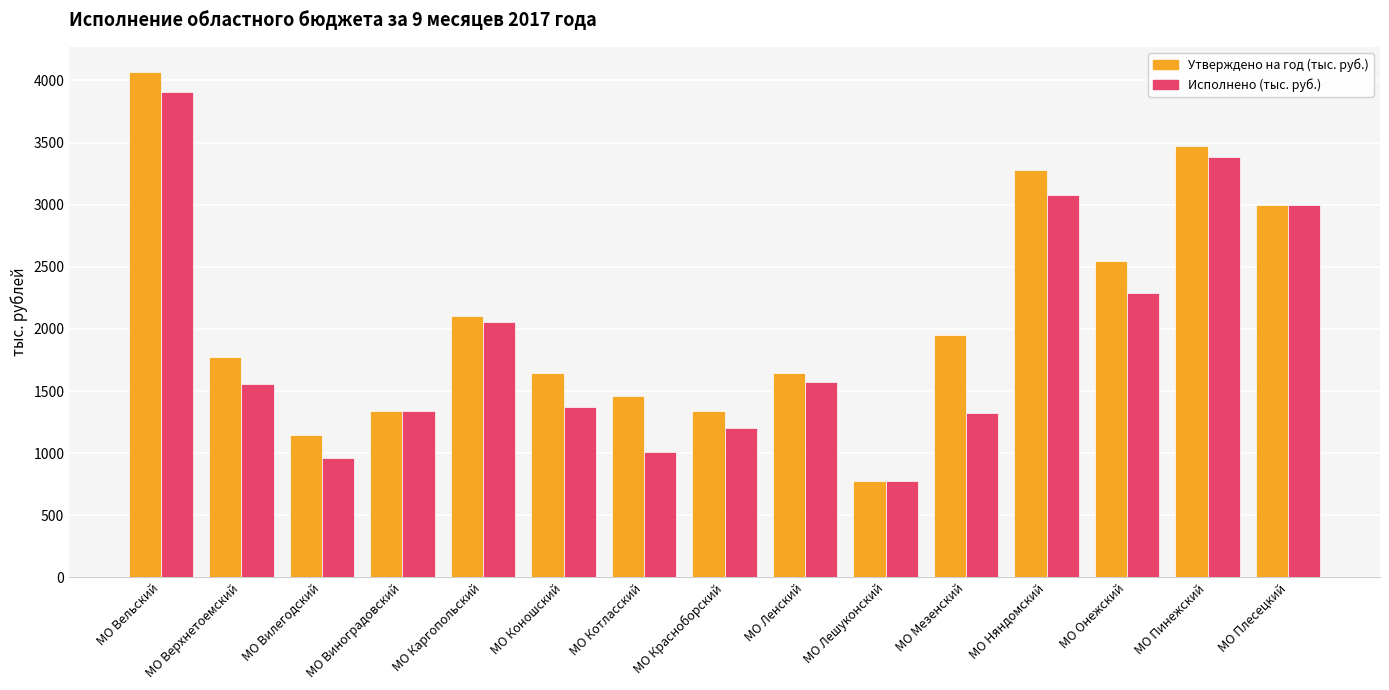

How many bars are there in each group?

2